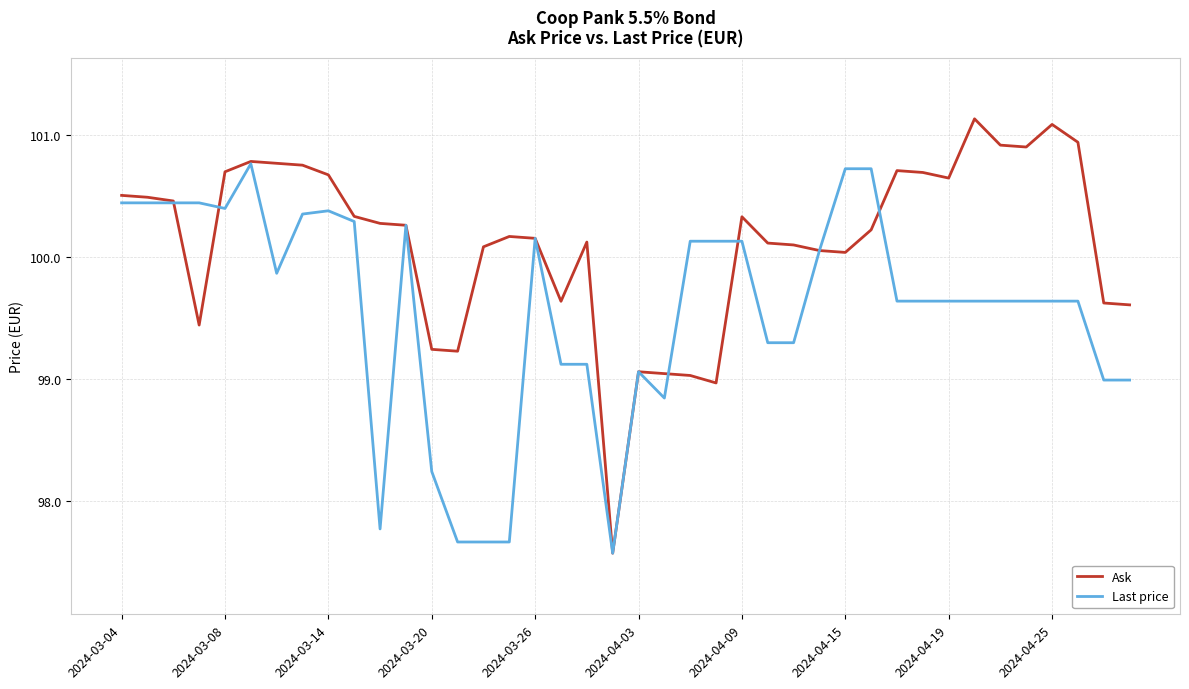

What is the maximum value for Ask?

101.1